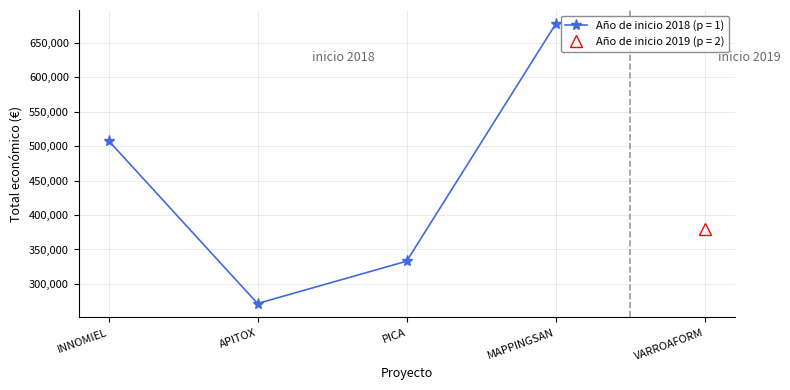

What is the difference between the values at 2019 and 2018?

108368